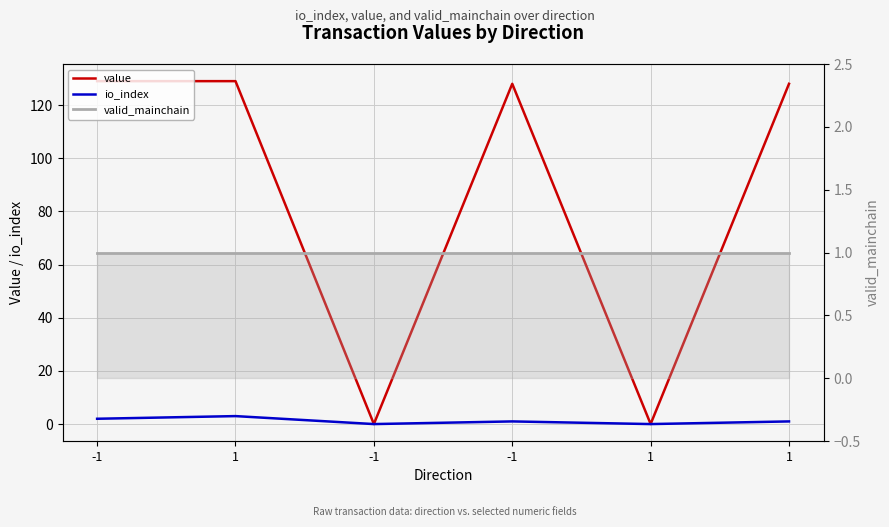

Reading left to right, transcribe all the data shown in this chart.

value: -1=129.0	1=129.0	-1=0.0	-1=128.0	1=0.0	1=128.0
io_index: -1=2.0	1=3.0	-1=0.0	-1=1.0	1=0.0	1=1.0
valid_mainchain: -1=1.0	1=1.0	-1=1.0	-1=1.0	1=1.0	1=1.0